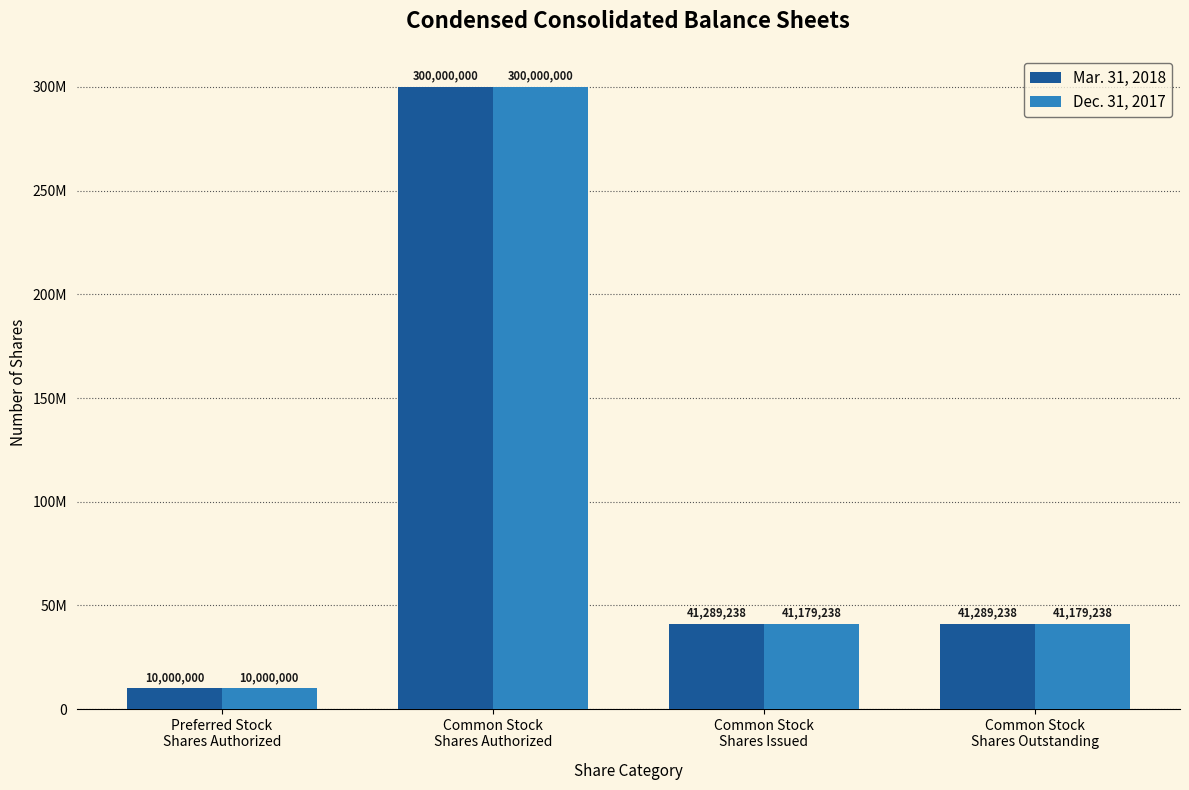

Are the bars horizontal?

No